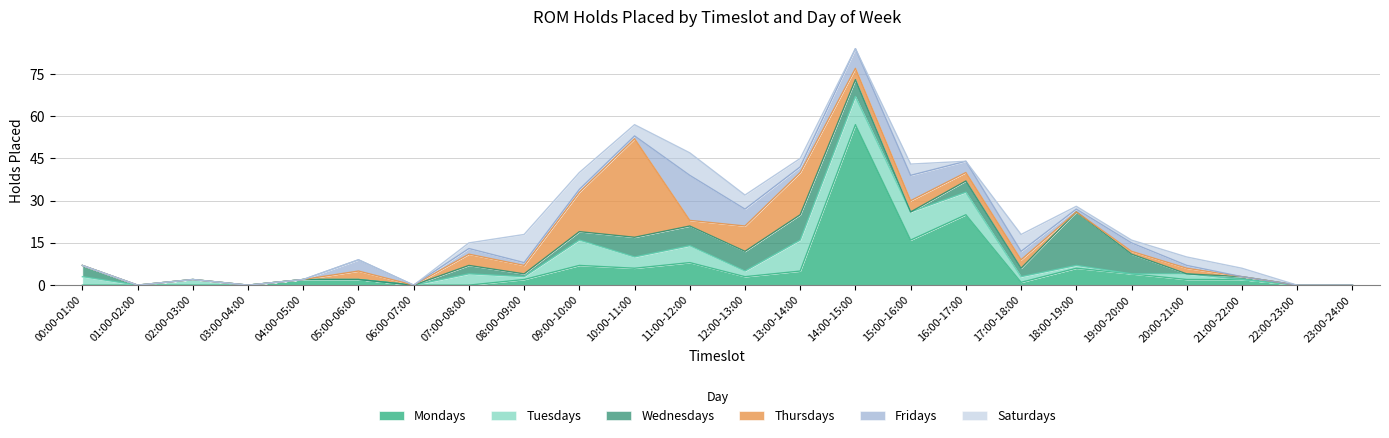

Reading right to left, extract all data points from this chart.

Mondays: 0	0	2	2	4	6	1	25	16	57	5	3	8	6	7	2	0	0	2	2	0	0	0	0
Tuesdays: 0	0	0	2	0	1	2	8	10	10	11	2	6	4	9	1	4	0	0	0	0	2	0	3
Wednesdays: 0	0	1	0	7	19	3	4	0	6	9	7	7	7	3	1	3	0	0	0	0	0	0	4
Thursdays: 0	0	0	2	1	0	3	3	4	4	15	9	2	35	14	3	4	0	3	0	0	0	0	0
Fridays: 0	0	0	1	3	1	3	4	9	7	2	6	16	1	1	1	2	0	4	0	0	0	0	0
Saturdays: 0	0	3	3	1	1	6	0	4	0	3	5	8	4	6	10	2	0	0	0	0	0	0	0